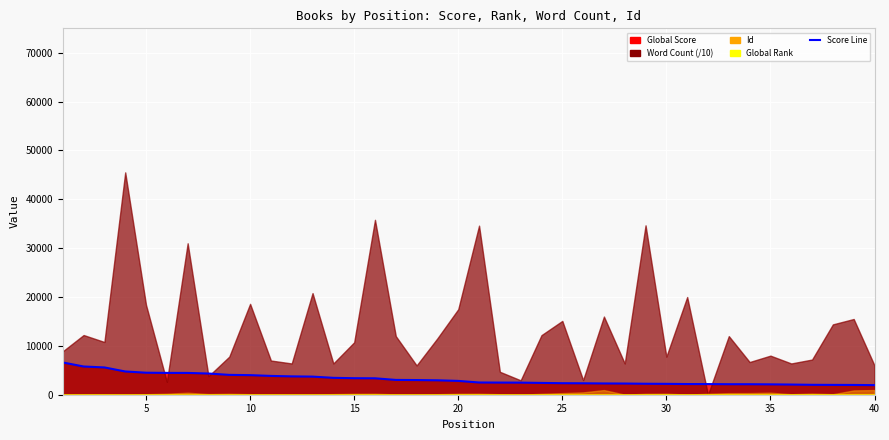

The value at 30 is 3297. True or false?

False